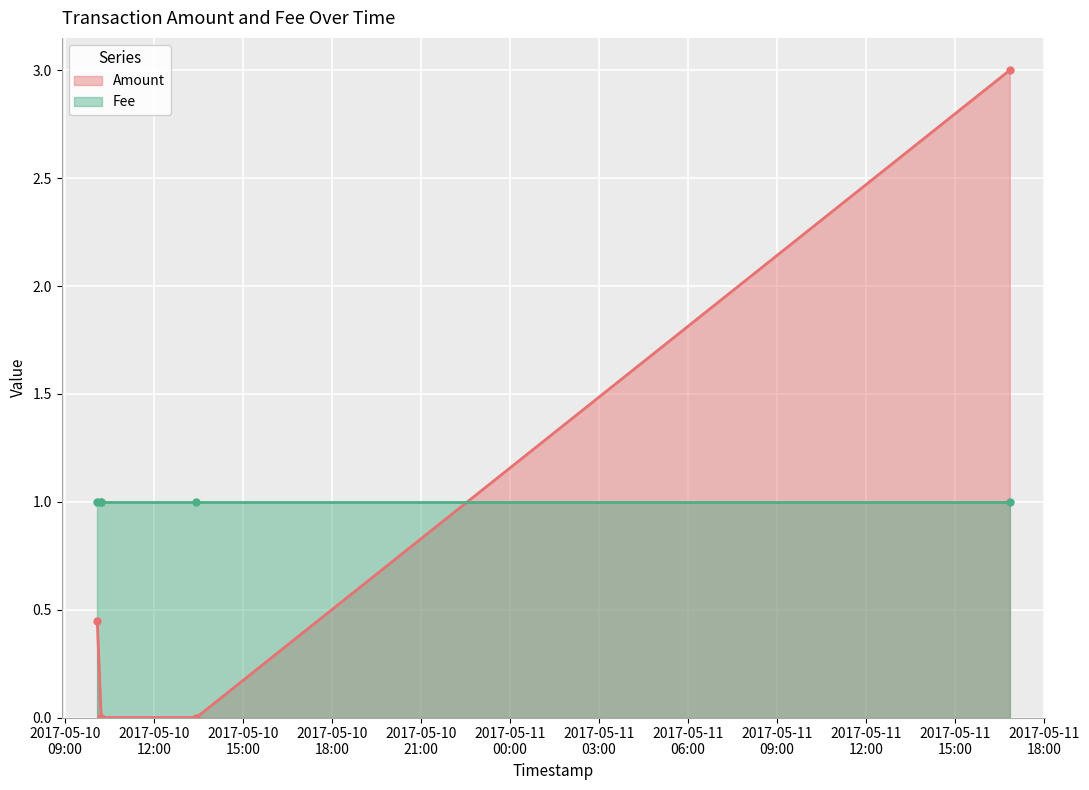

What is the difference between the values at 2017-05-10 10:13:29 and 2017-05-10 10:05:30?

0.4